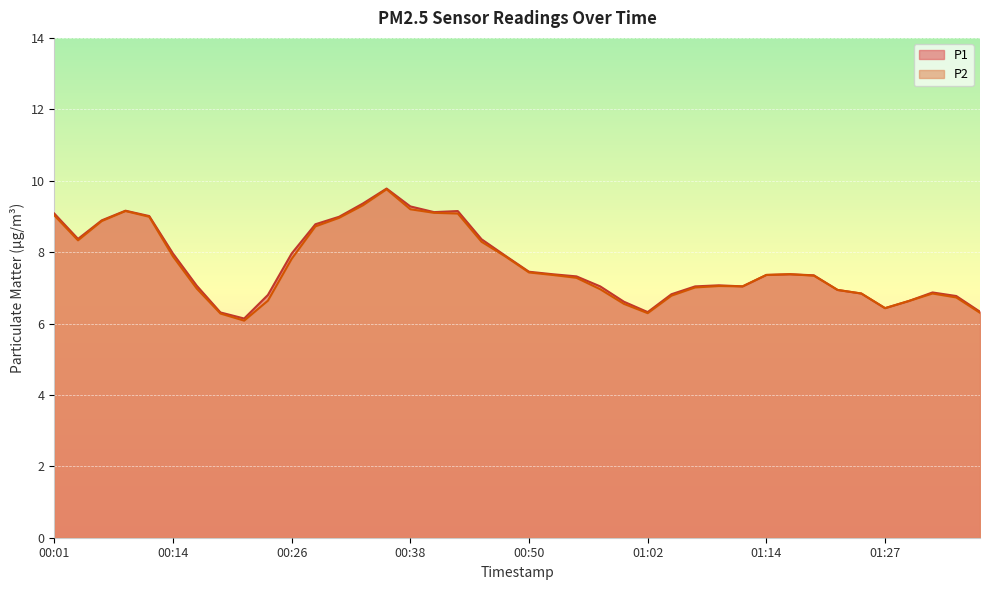

True or false: P1 has more than 0 interior local peaks.

True